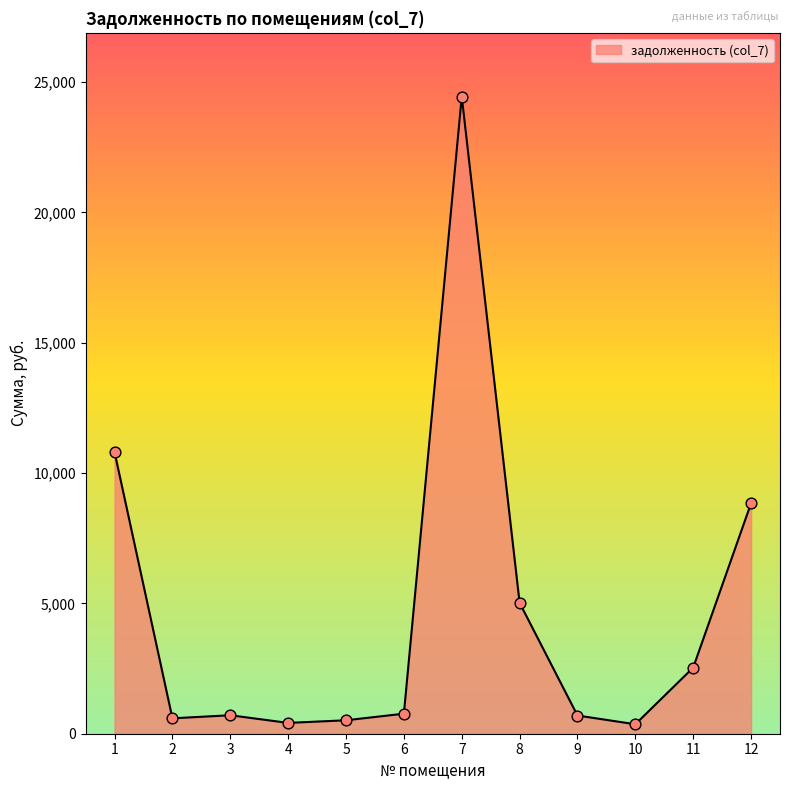

Which has a higher value, 12 or 4?

12